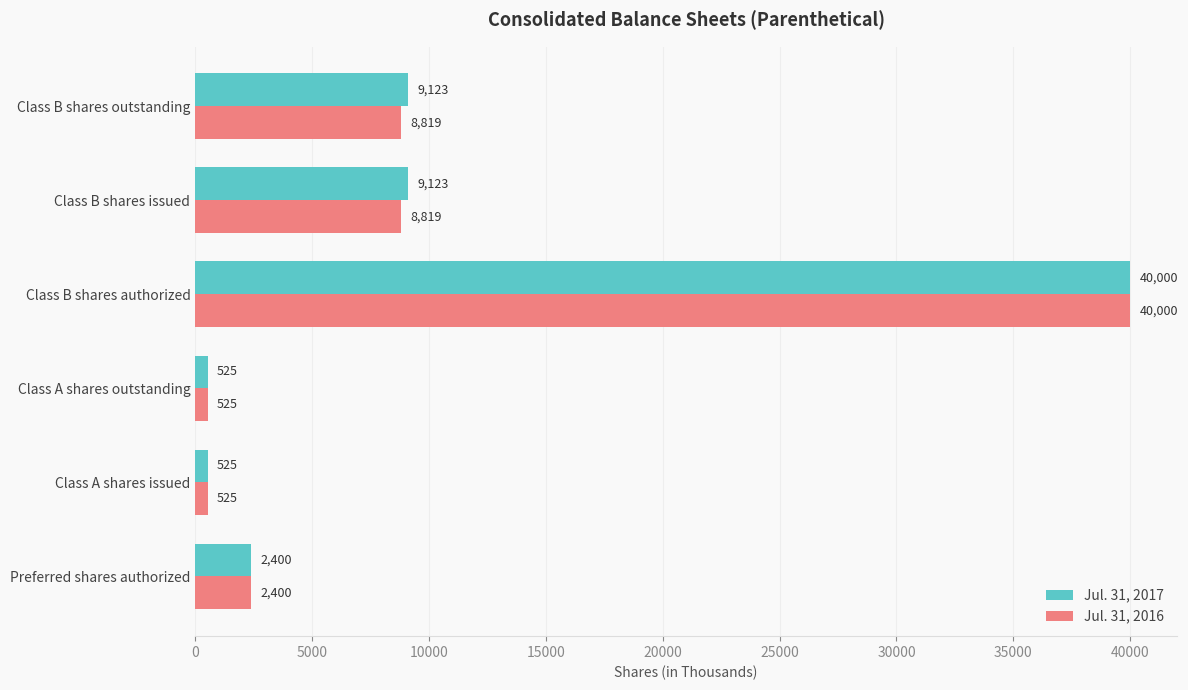

How many distinct data groups are displayed?

2